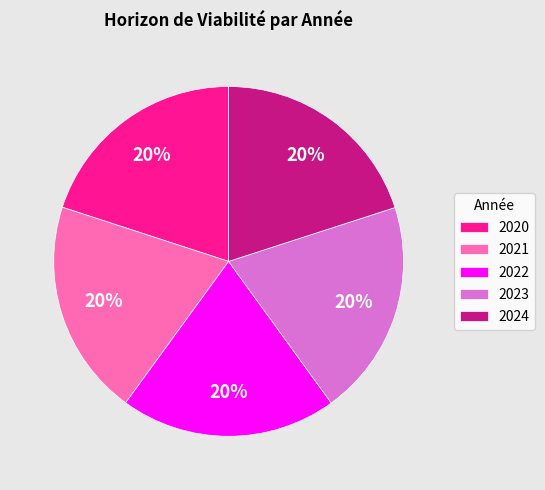

Do 2023 and 2020 together represent more than half of the pie?

No